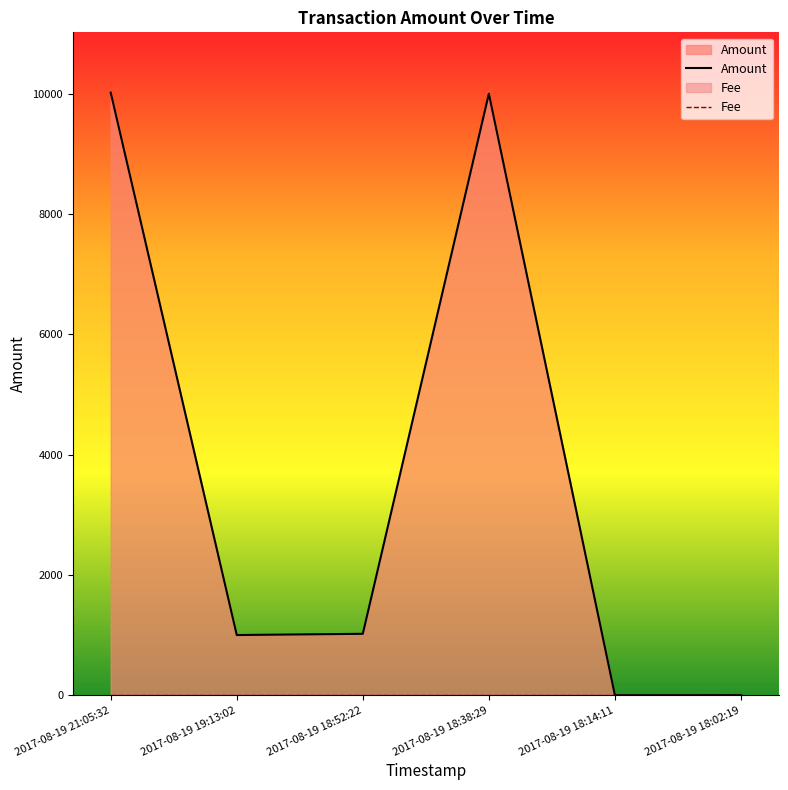

True or false: Fee and Amount intersect in this chart.

True